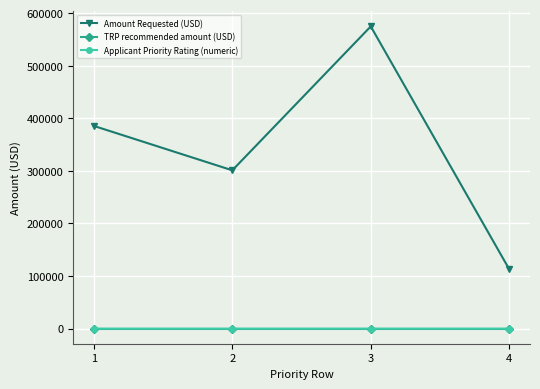

True or false: TRP recommended amount (USD) has more than 2 points higher than both neighbors.

False